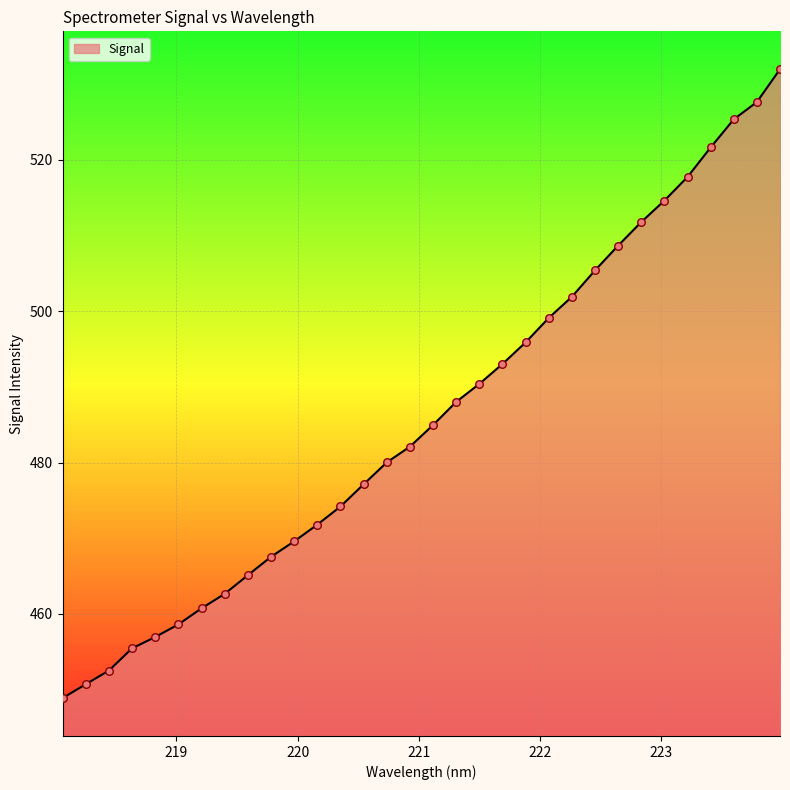

What is the smallest value displayed?

448.9